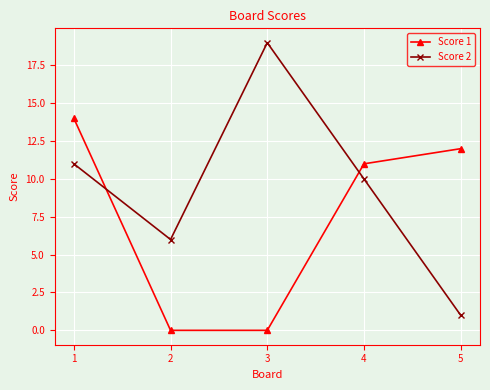

What is the value of the Score 2 point at the 2nd from the left?

6